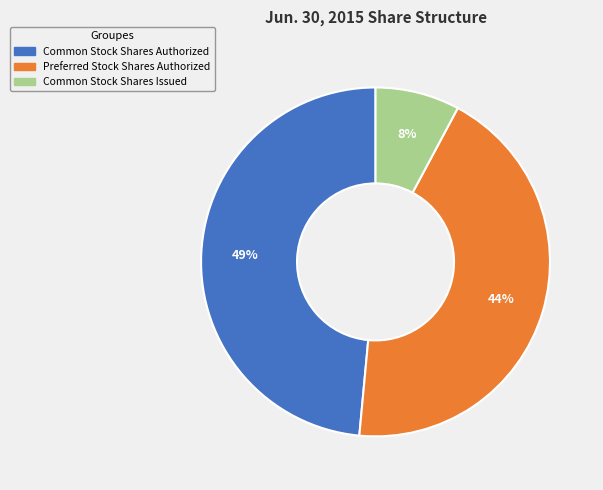

Rank the categories by value from highest to lowest.

Common Stock Shares Authorized, Preferred Stock Shares Authorized, Common Stock Shares Issued